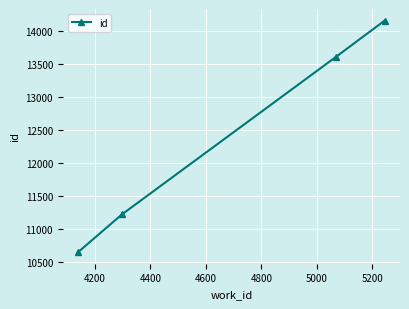

Count the number of data series in this chart.

1